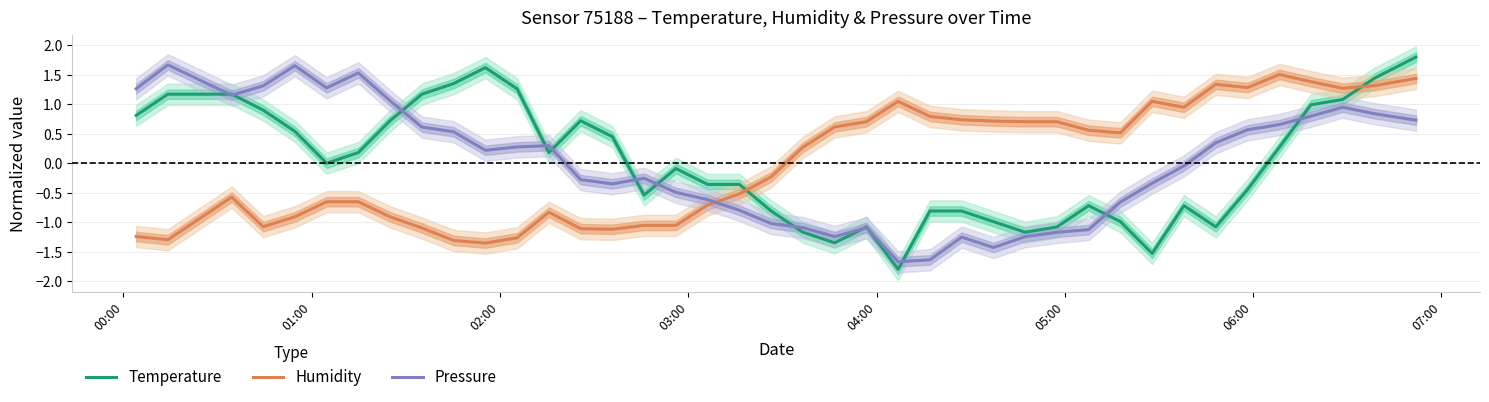

How many data points in Pressure are less than 0?

20